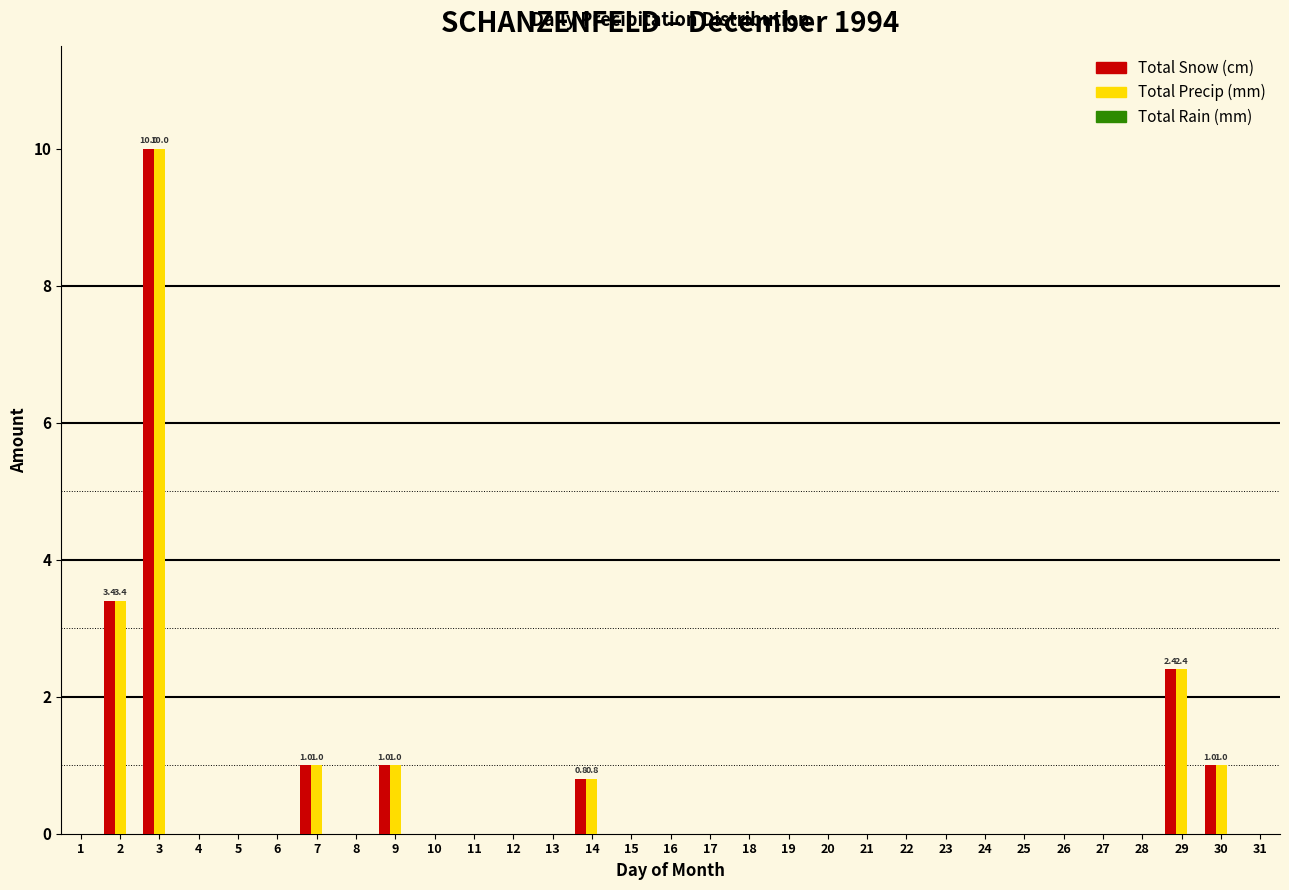

At which category is the sum across all series the highest?

3